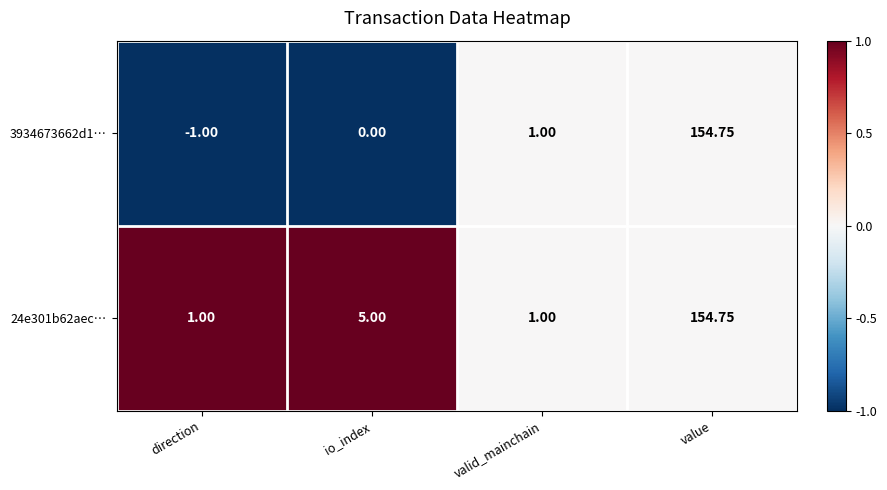

Rank the categories by 3934673662d1… value from lowest to highest.

direction, io_index, valid_mainchain, value